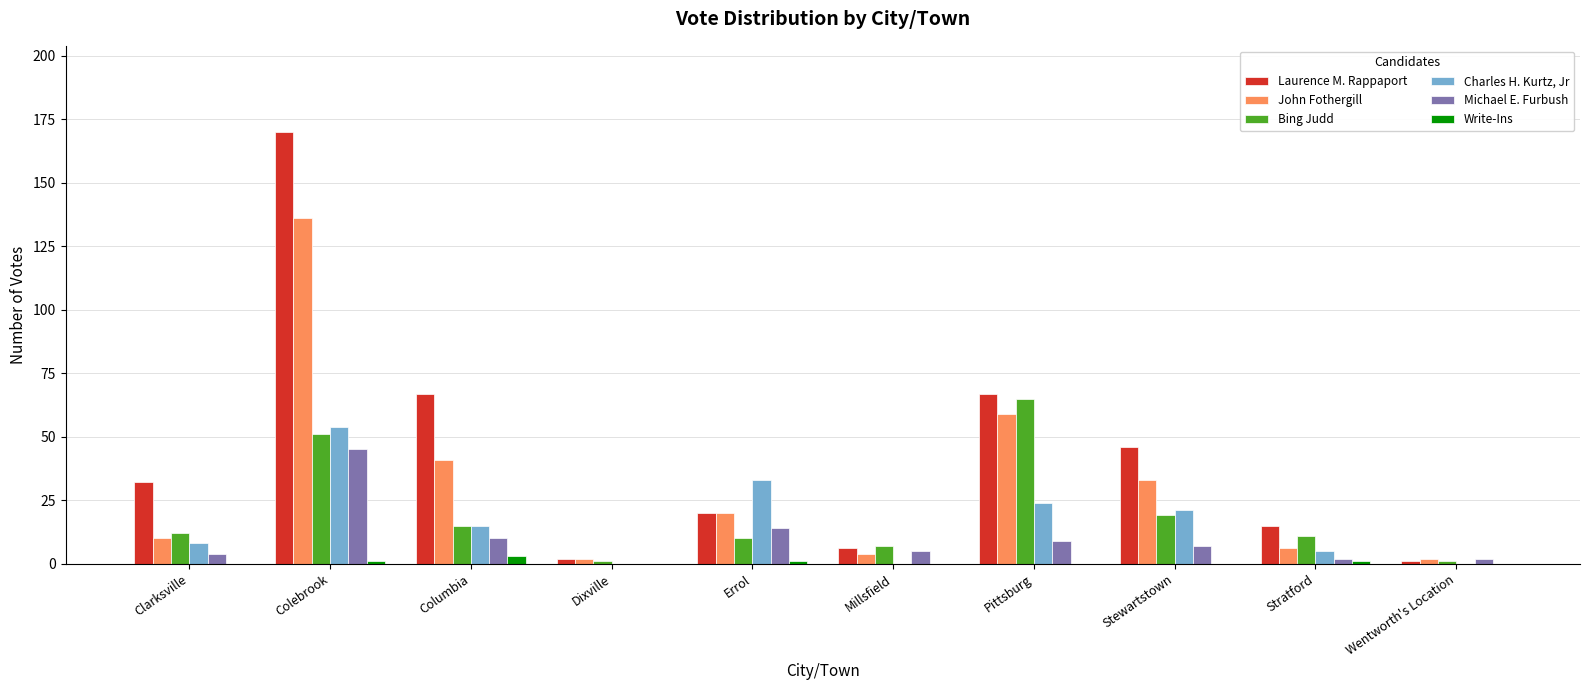

At which label does Michael E. Furbush first exceed 7?

Colebrook